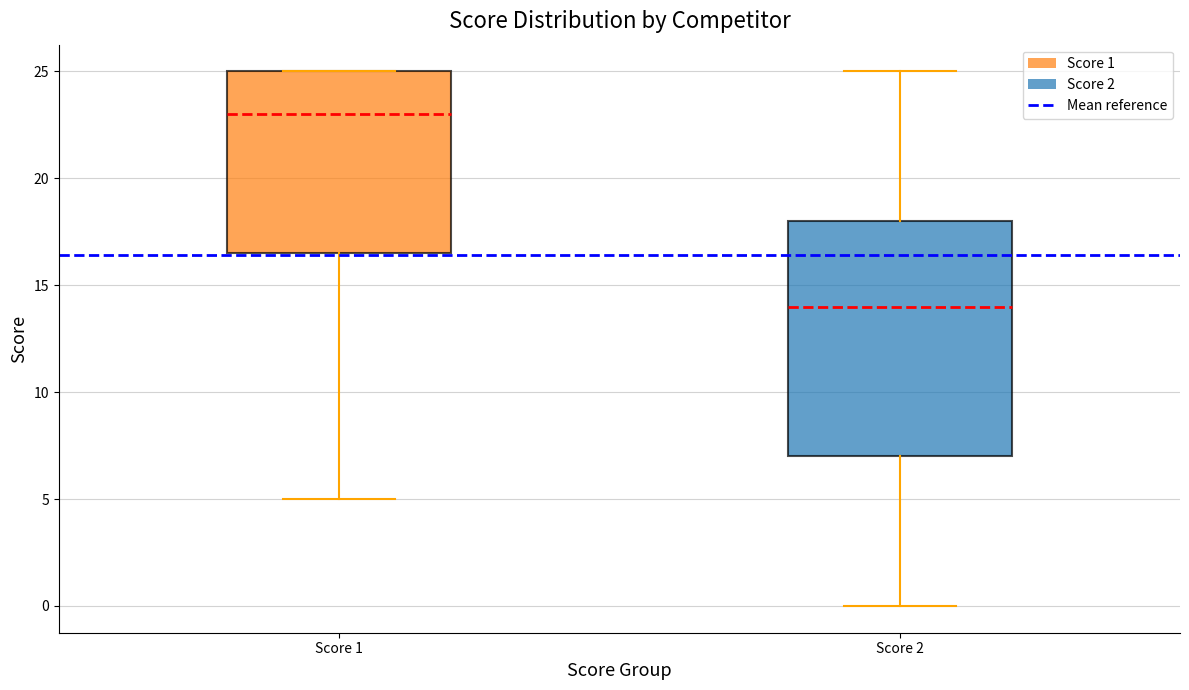

Which box has the highest median line?

Score 1